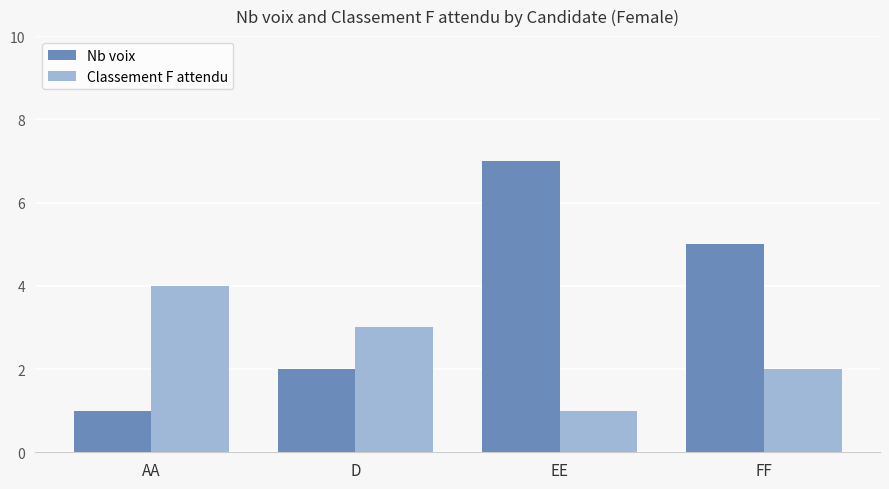

Which series changed the most between D and FF?

Nb voix